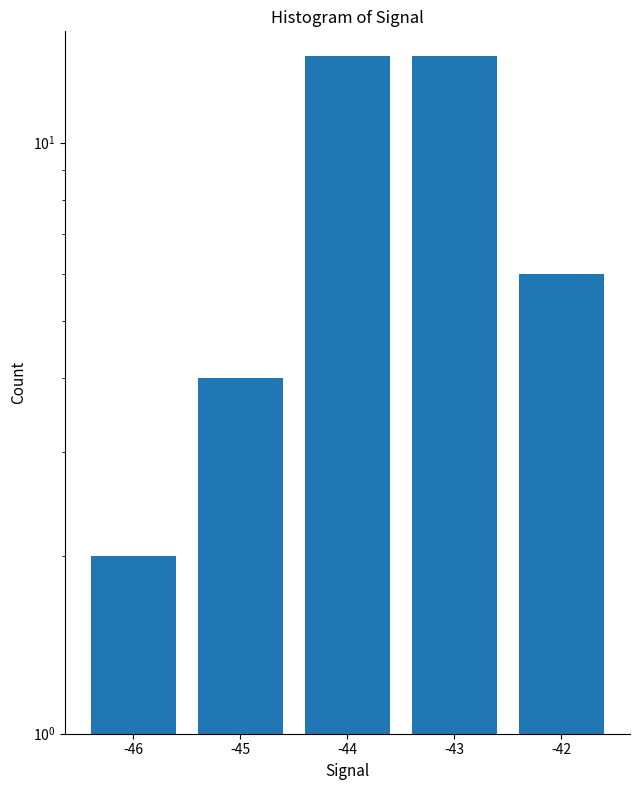

Is it true that the value at -46 is 1?

False